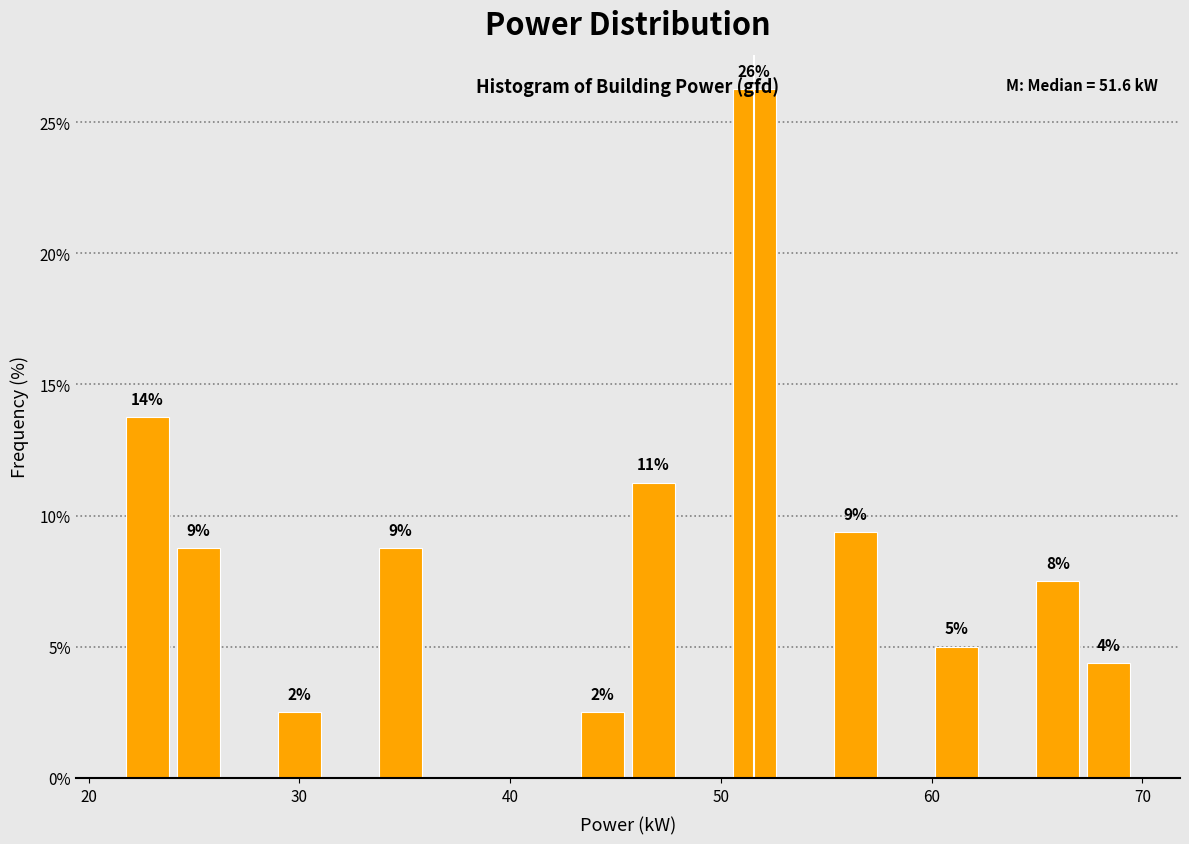

Around what value on the x-axis is the tallest bar? Give the approximate position of its centre, as read against the axis.

52